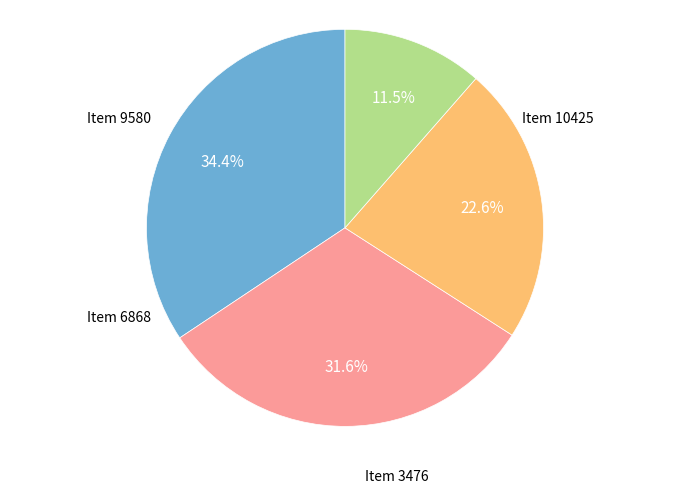

How many slices are in this pie chart?

4